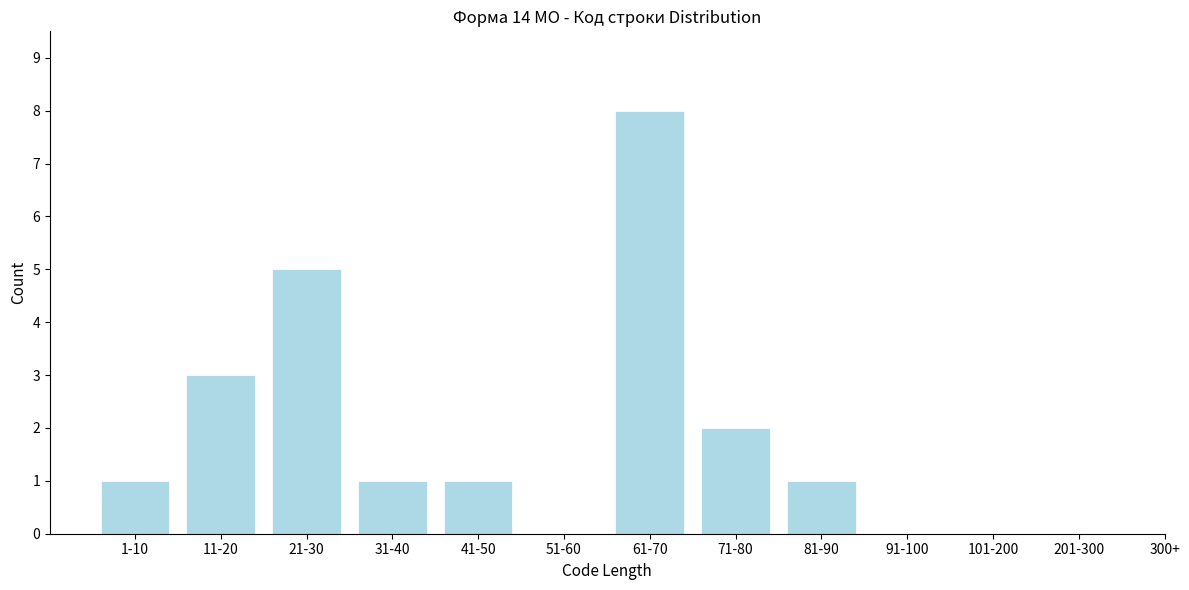

Reading right to left, transcribe all the data shown in this chart.

201-300=0	101-200=0	91-100=0	81-90=1	71-80=2	61-70=8	51-60=0	41-50=1	31-40=1	21-30=5	11-20=3	1-10=1